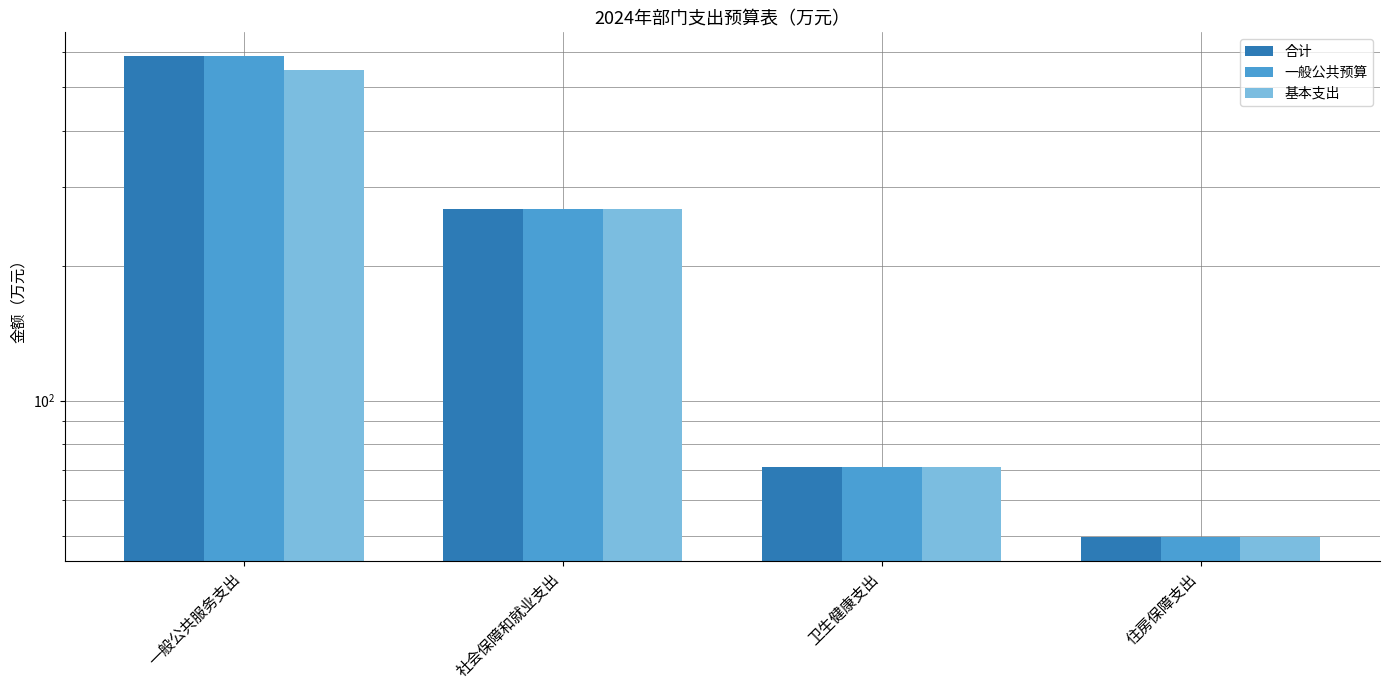

At which category is the sum across all series the highest?

一般公共服务支出